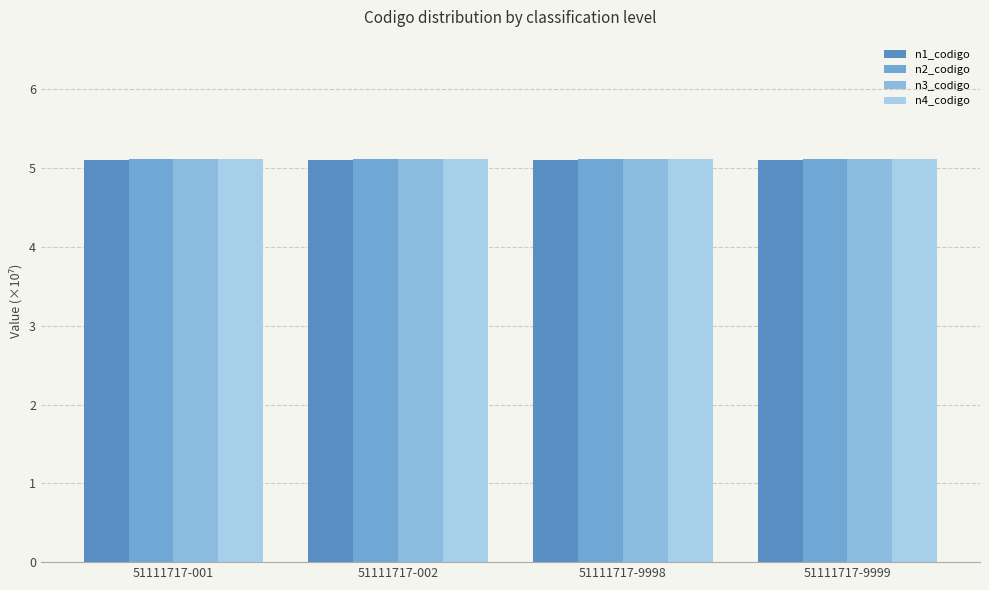

Reading right to left, extract all data points from this chart.

n1_codigo: 51111717-9999=5.1	51111717-9998=5.1	51111717-002=5.1	51111717-001=5.1
n2_codigo: 51111717-9999=5.1	51111717-9998=5.1	51111717-002=5.1	51111717-001=5.1
n3_codigo: 51111717-9999=5.1	51111717-9998=5.1	51111717-002=5.1	51111717-001=5.1
n4_codigo: 51111717-9999=5.1	51111717-9998=5.1	51111717-002=5.1	51111717-001=5.1